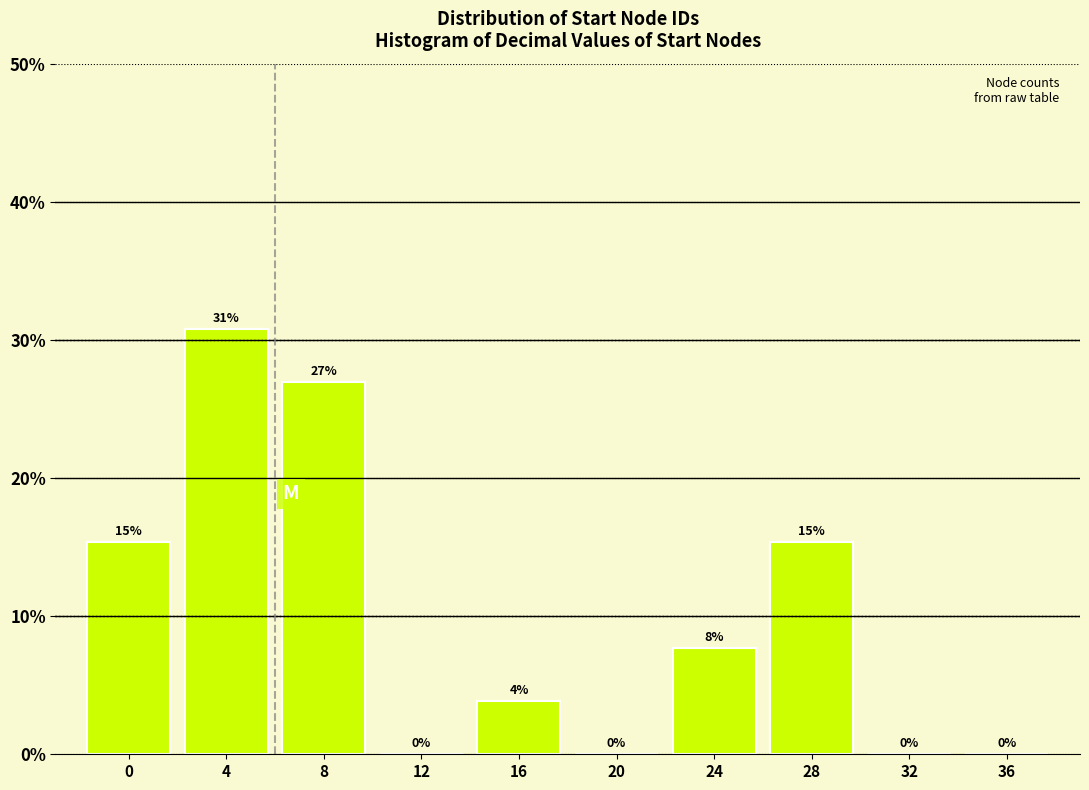

Read the value at 4.

30.8